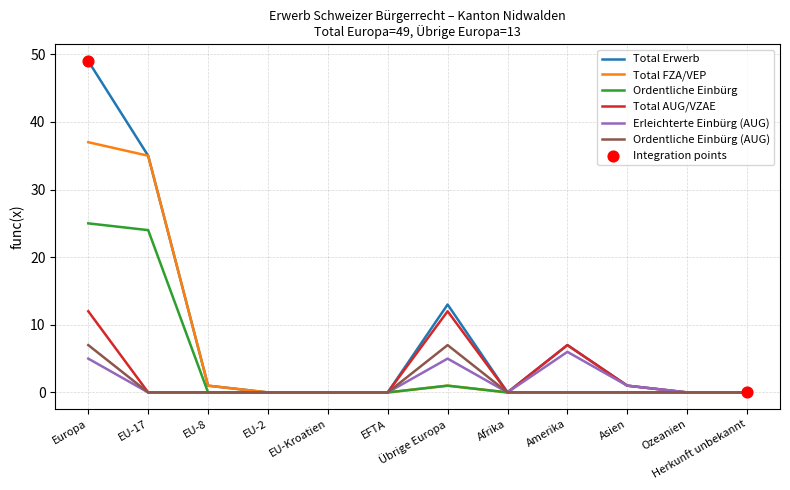

At how many categories does at least one series exceed 29?

2